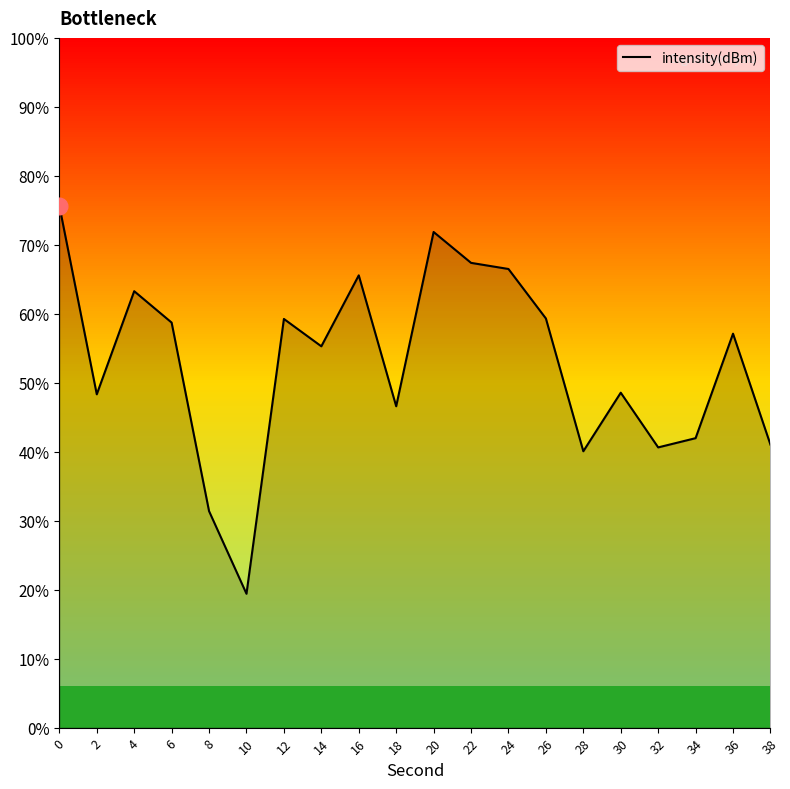

What is the change in value from 12 to 22?

+3.3